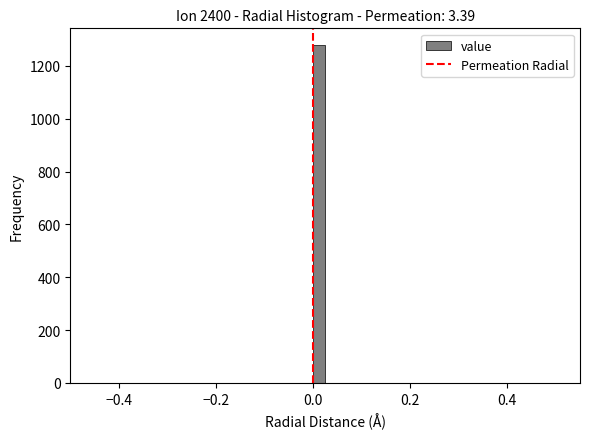

Read against the x-axis, roughly where is the centre of the tallest bar?

0.02